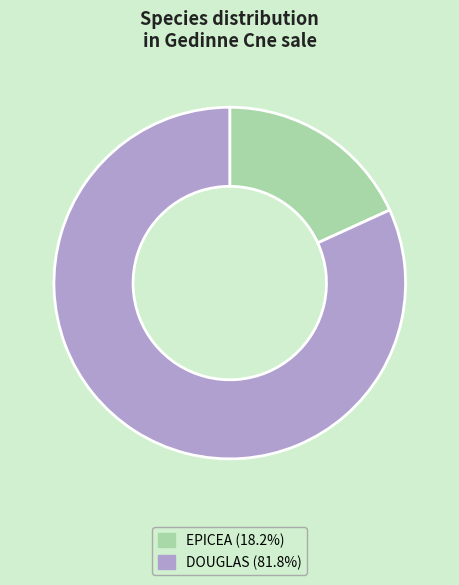

Between DOUGLAS and EPICEA, which is larger?

DOUGLAS